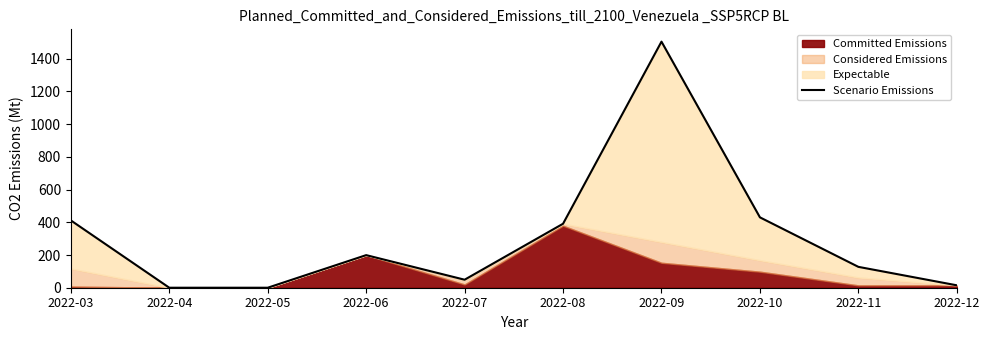

Reading left to right, list all the values displayed in this chart.

411.4	0.0	0.0	199.2	49.0	391.1	1504.2	430.1	127.5	14.8